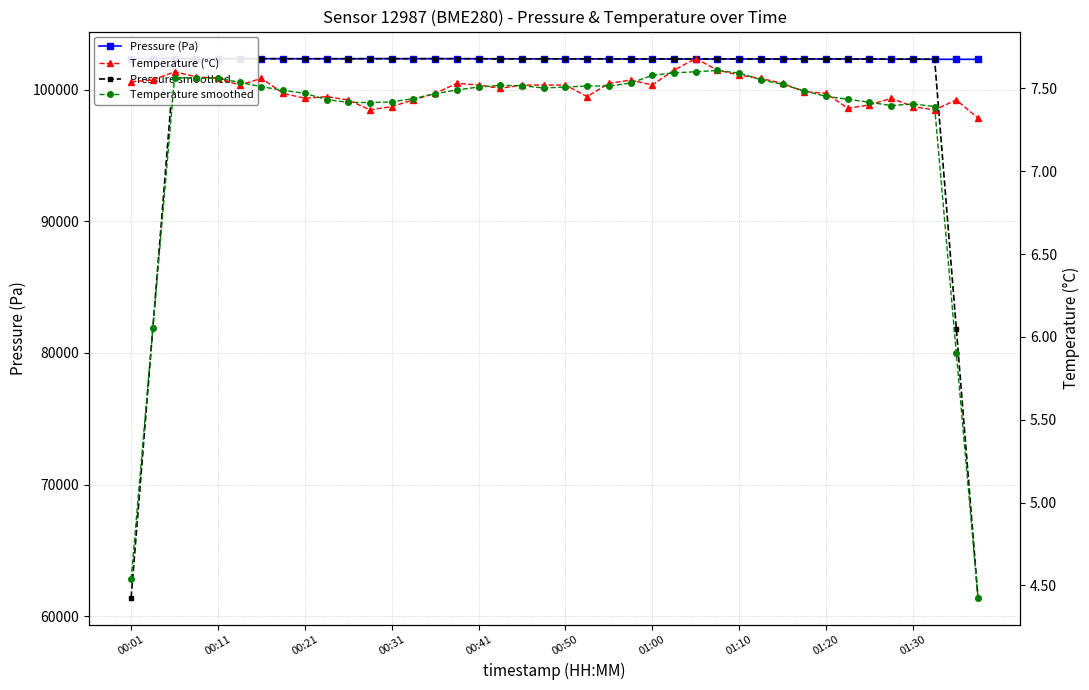

What is the highest value of the Pressure smoothed series?

102348.3